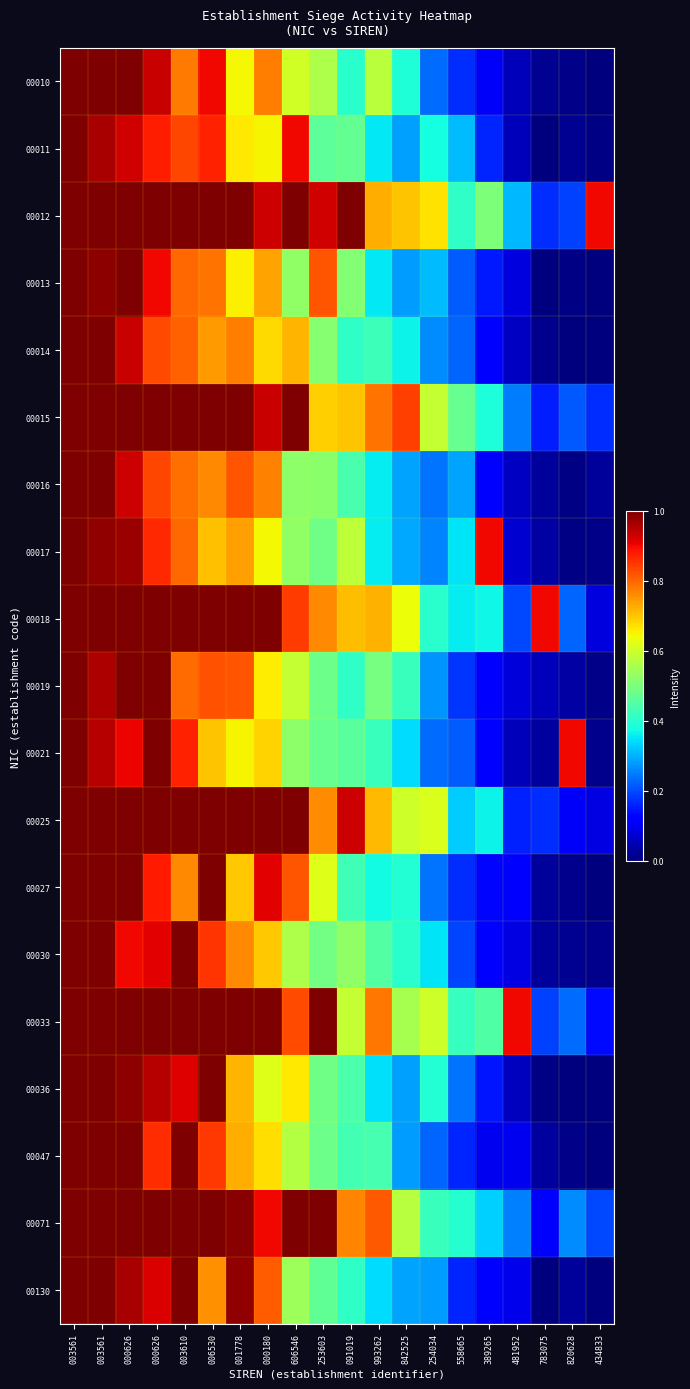

What is the total value across all series at 003610?

17.2